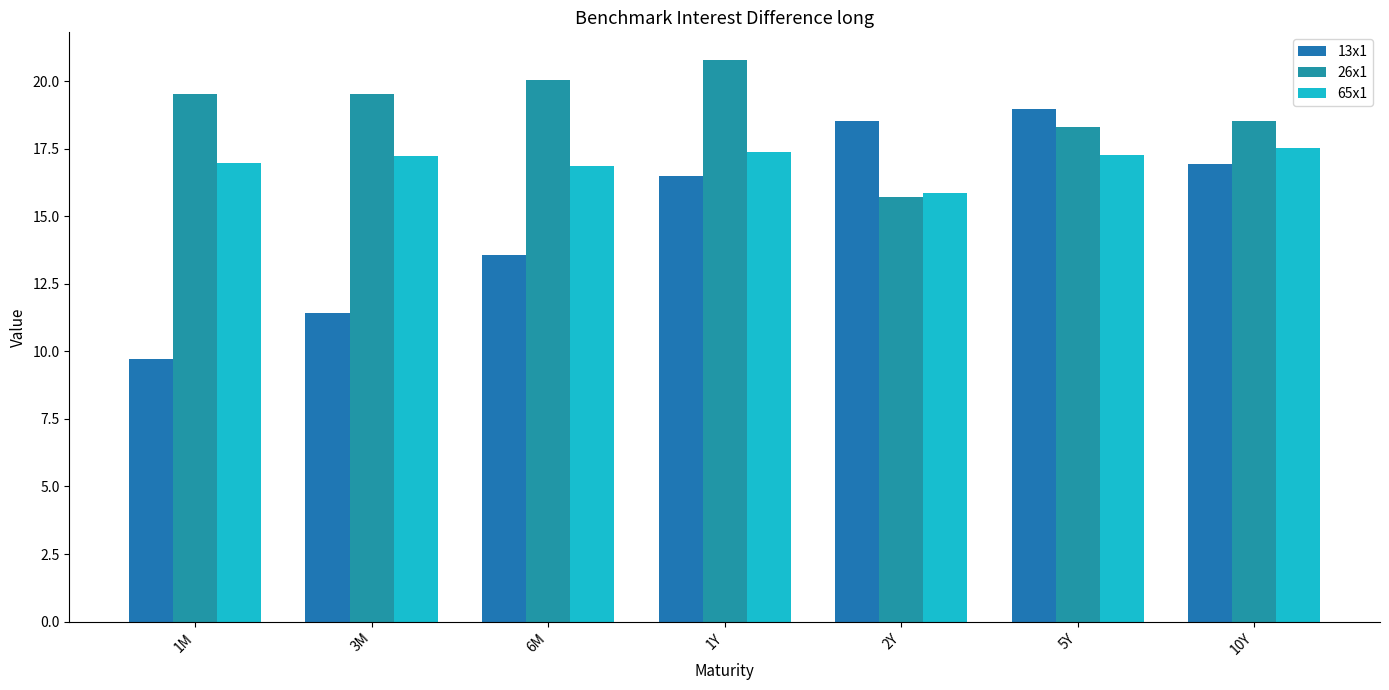

True or false: 26x1 has a value of 30.6 at 6M.

False